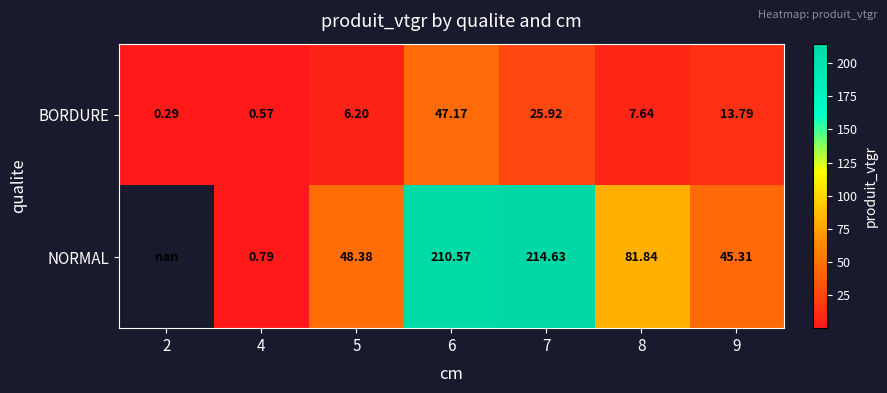

The value of NORMAL at 4 is 0.4. True or false?

False